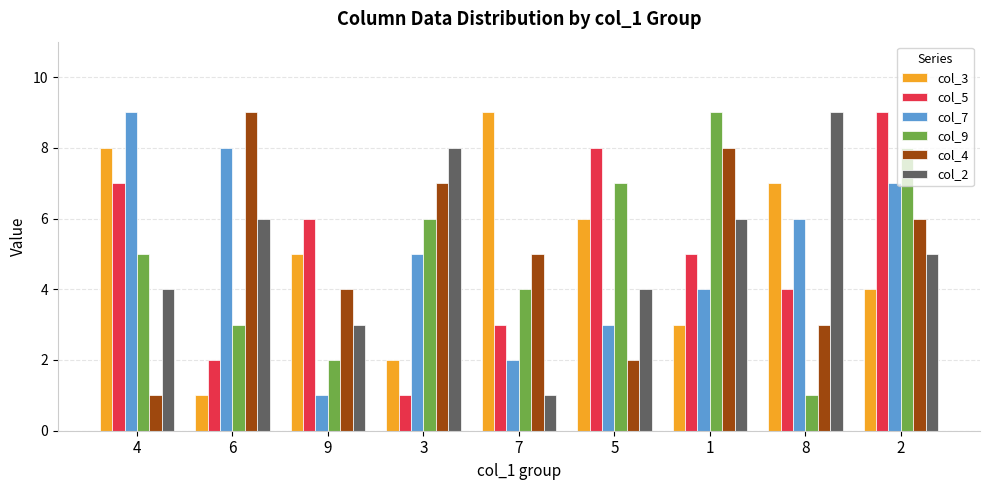

Count the col_7 values in the range 3 to 7.

5